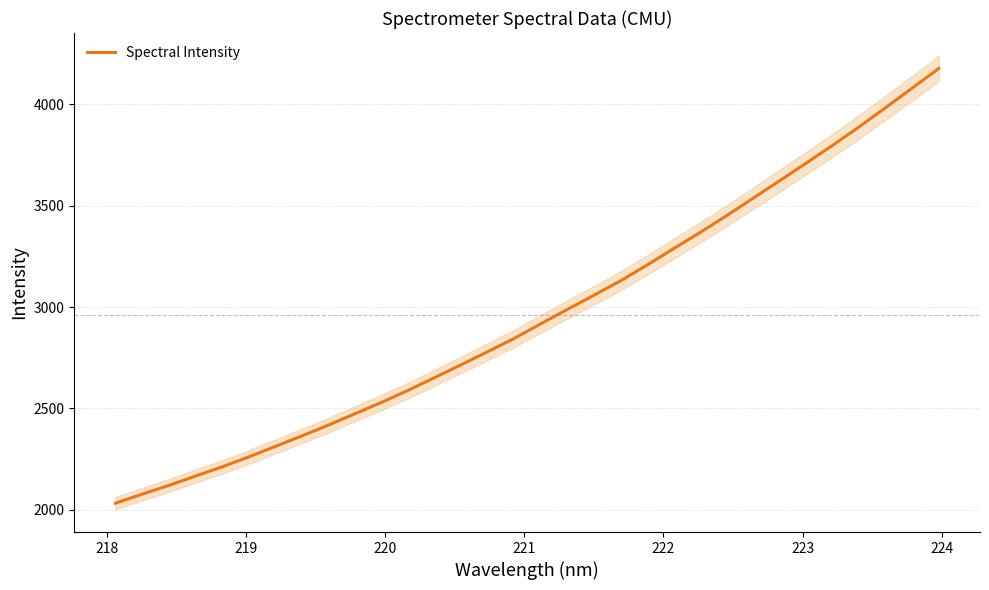

Reading left to right, extract all data points from this chart.

2031.7	2075.8	2118.9	2164.9	2210.5	2259.3	2311.1	2363.1	2416.4	2472.6	2528.9	2588.0	2651.2	2714.6	2779.1	2844.8	2916.8	2987.9	3057.8	3128.6	3206.8	3287.8	3367.4	3450.9	3536.8	3623.1	3710.3	3798.5	3889.6	3984.7	4080.8	4177.8